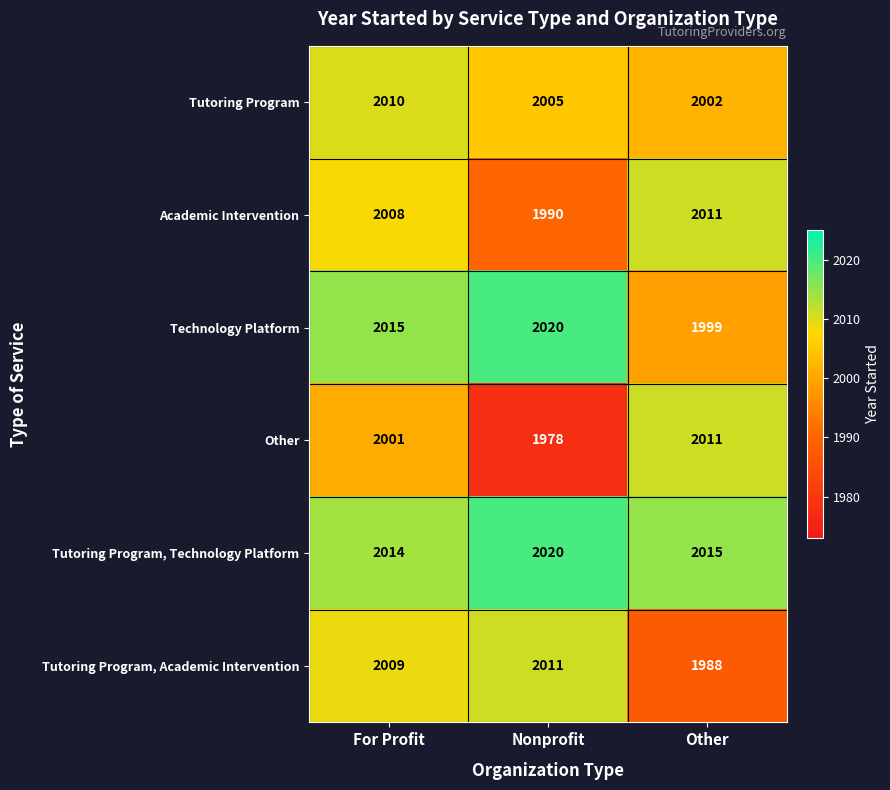

At which label does Academic Intervention reach its minimum?

Nonprofit